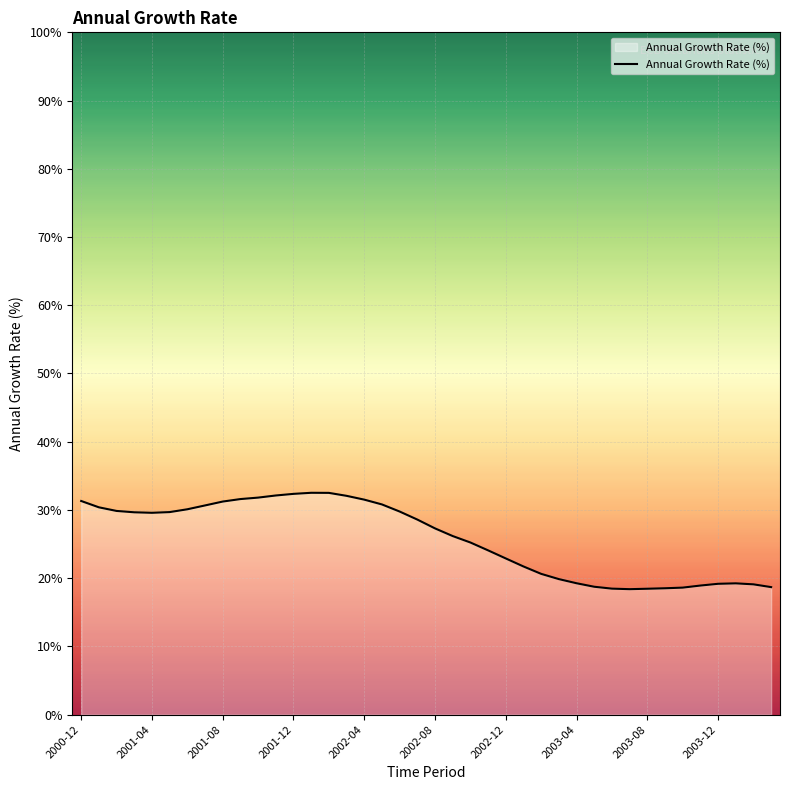

What is the smallest value displayed?

18.4